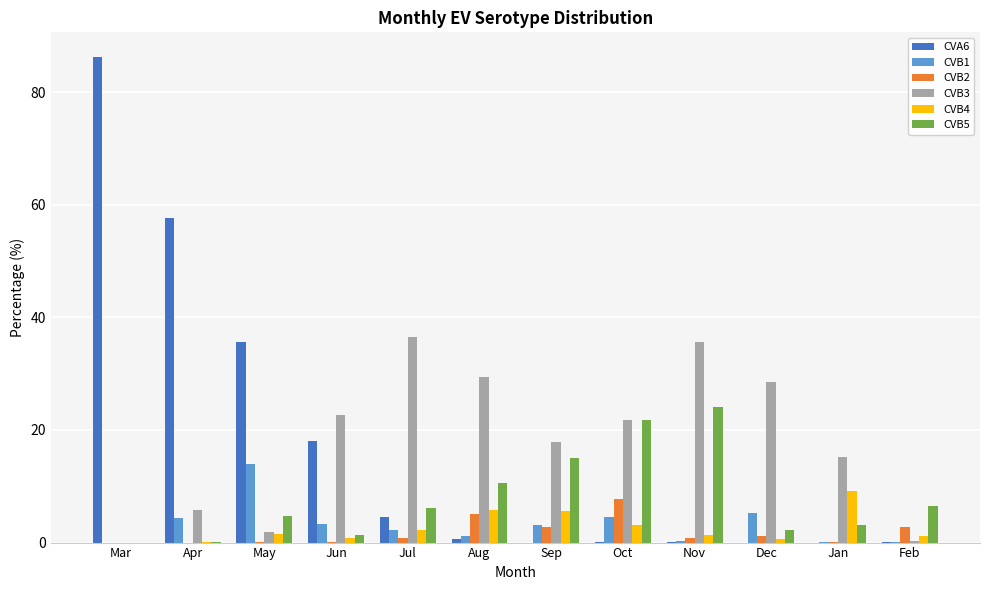

What is the sum of all CVB4 values?

31.5